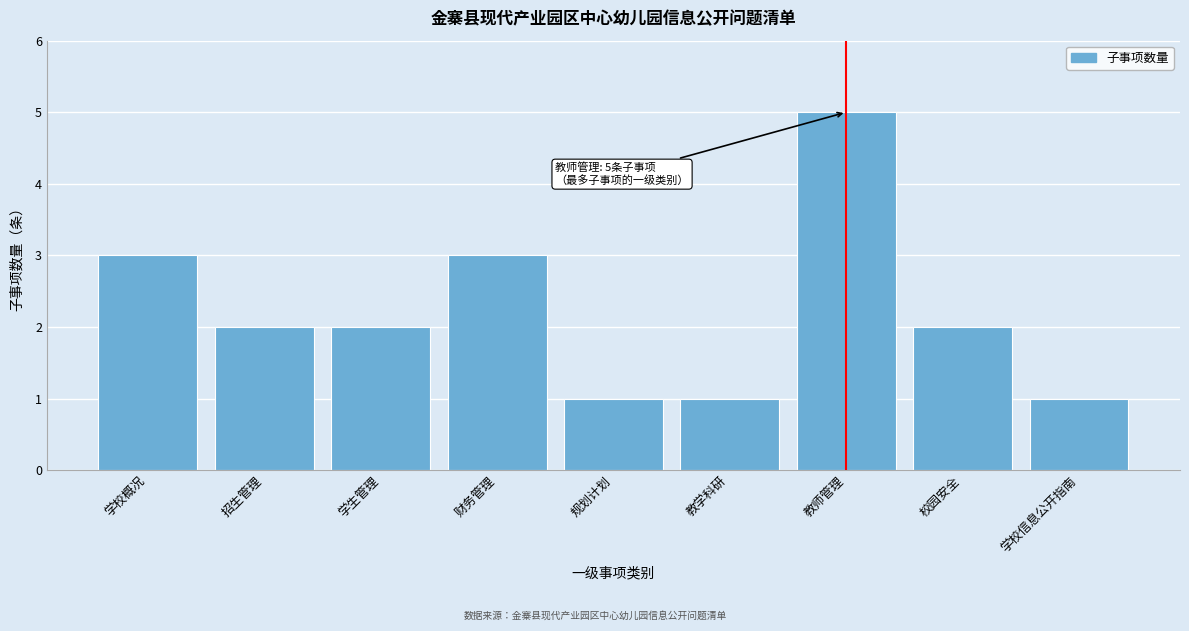

Reading left to right, extract all data points from this chart.

3	2	2	3	1	1	5	2	1